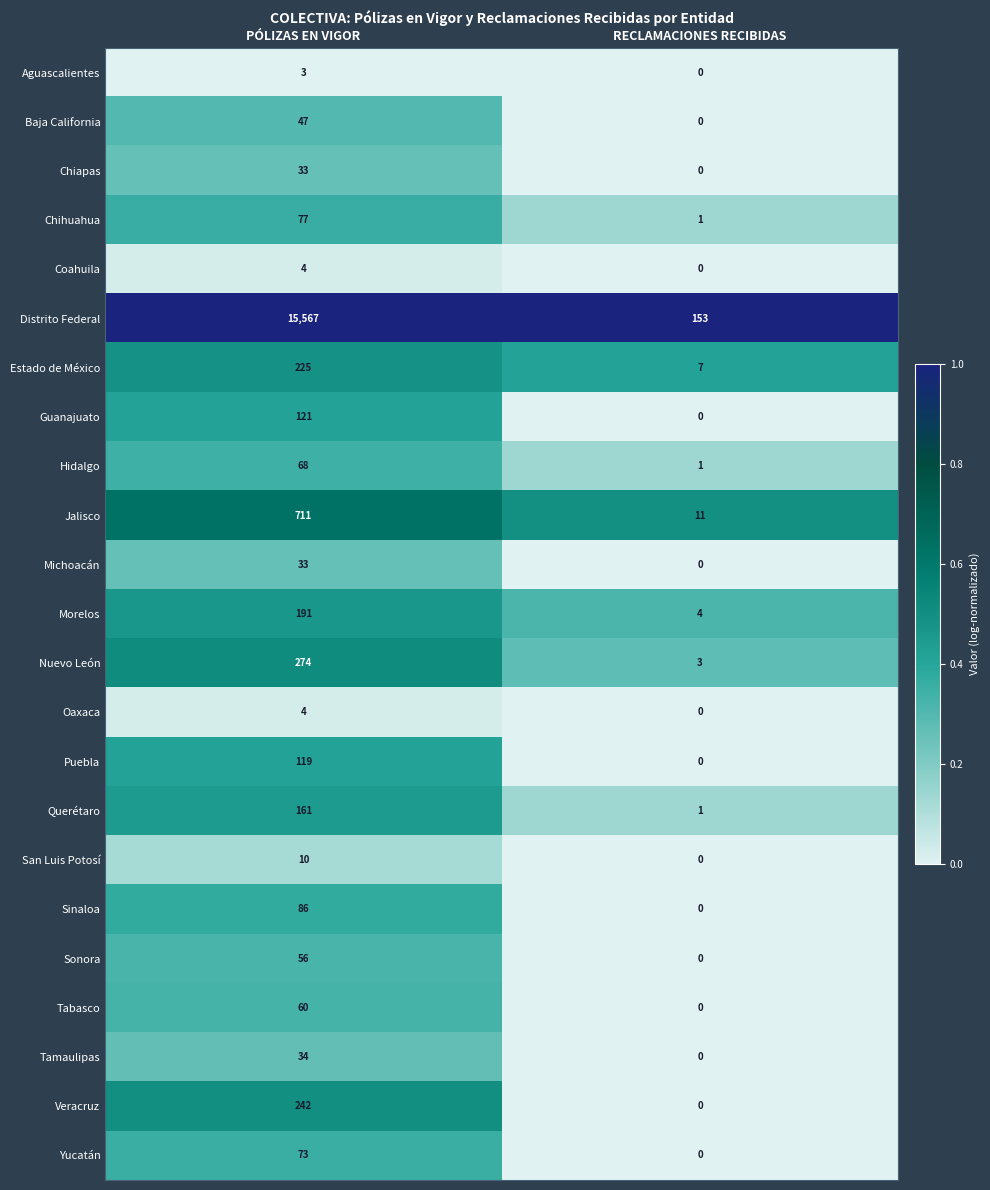

What is the difference between the maximum and minimum values in the Querétaro series?

160